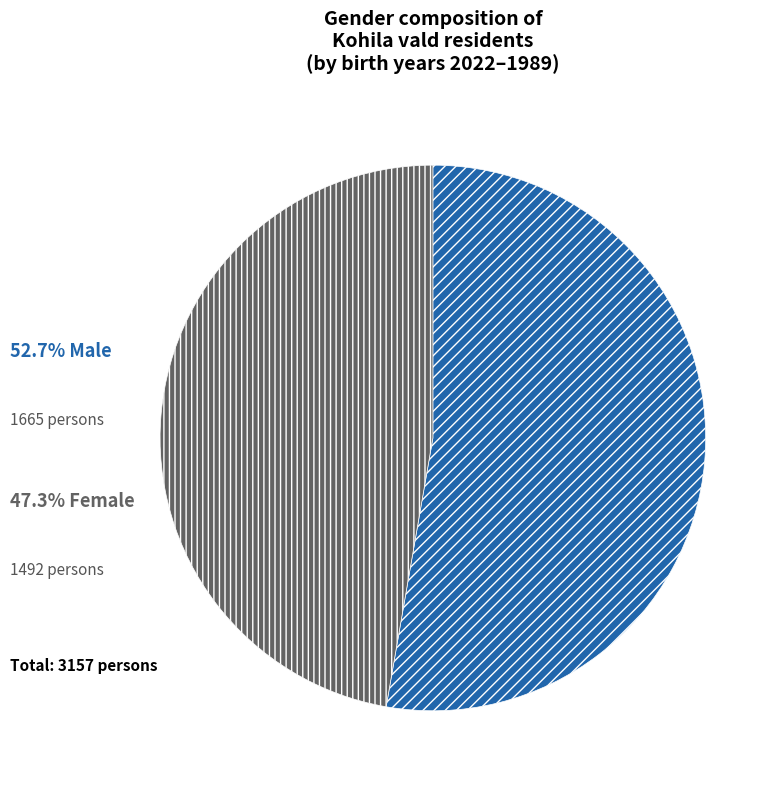

Is there a majority slice in this chart?

Yes